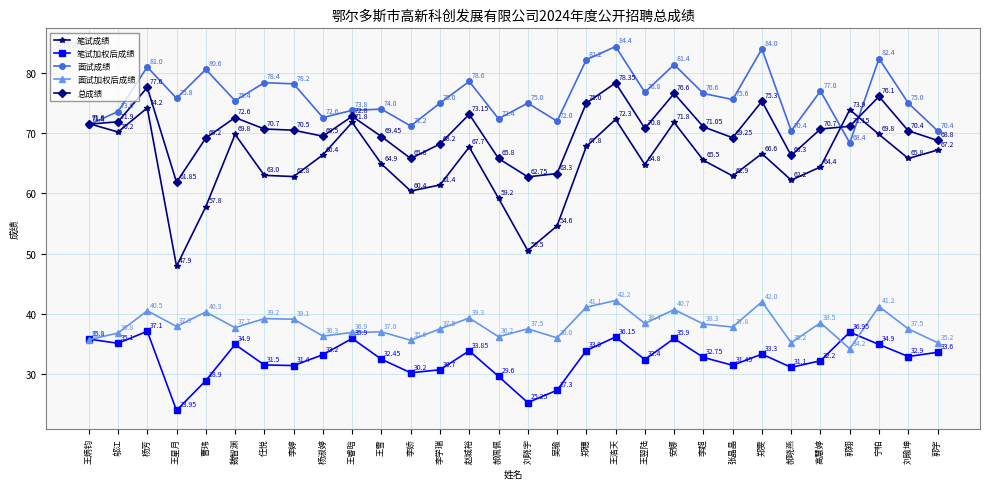

At how many categories does at least one series exceed 58?

30